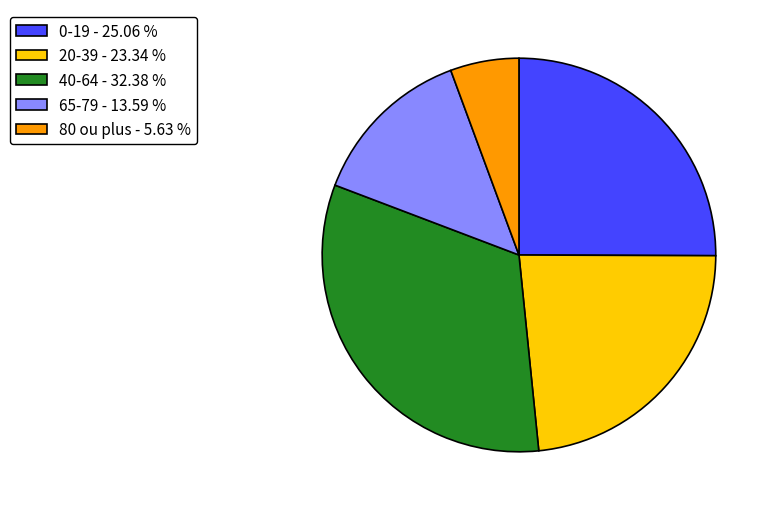

Combined, do 80 ou plus and 65-79 account for over 50%?

No